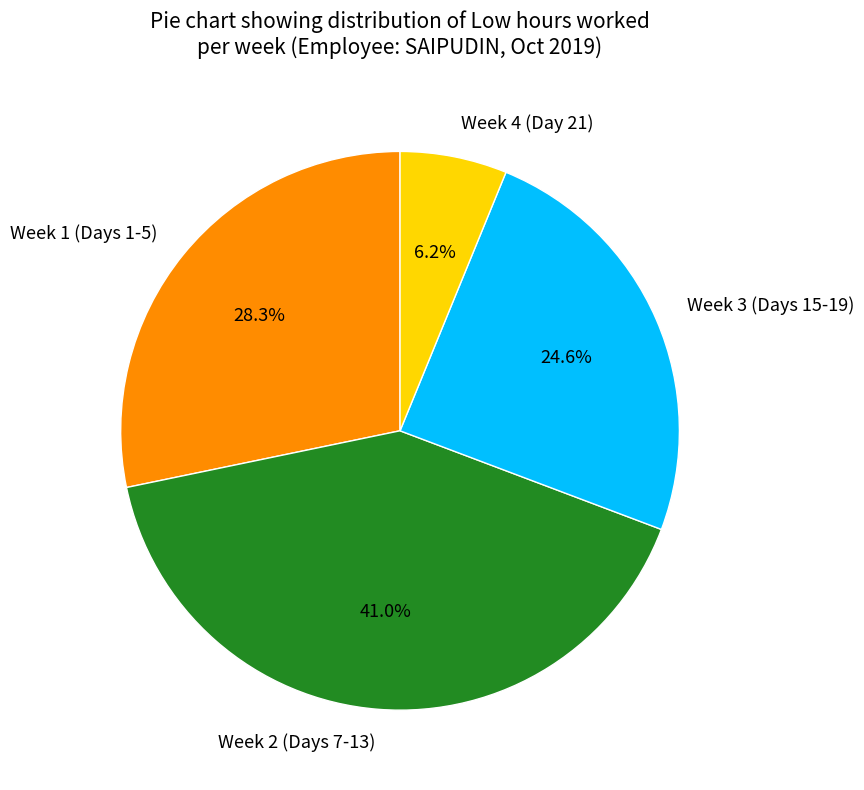

Approximately how many times larger is the value at Week 1 (Days 1-5) compared to Week 4 (Day 21)?

4.6